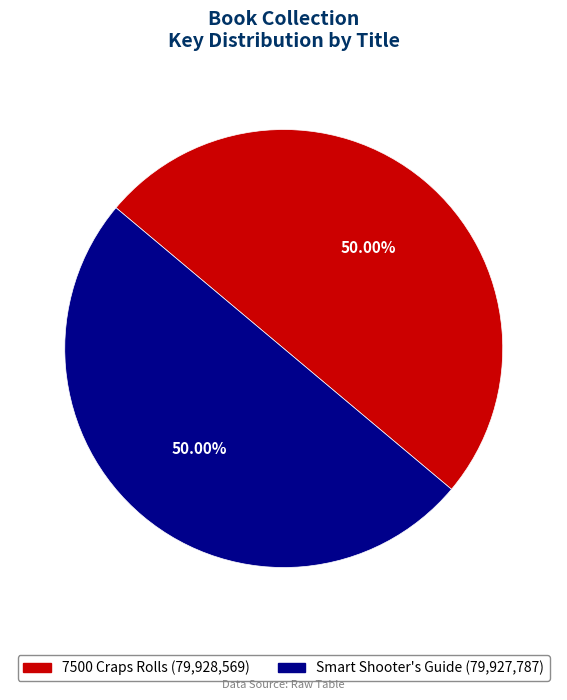

True or false: Smart Shooter's Guide accounts for 65% of the total.

False